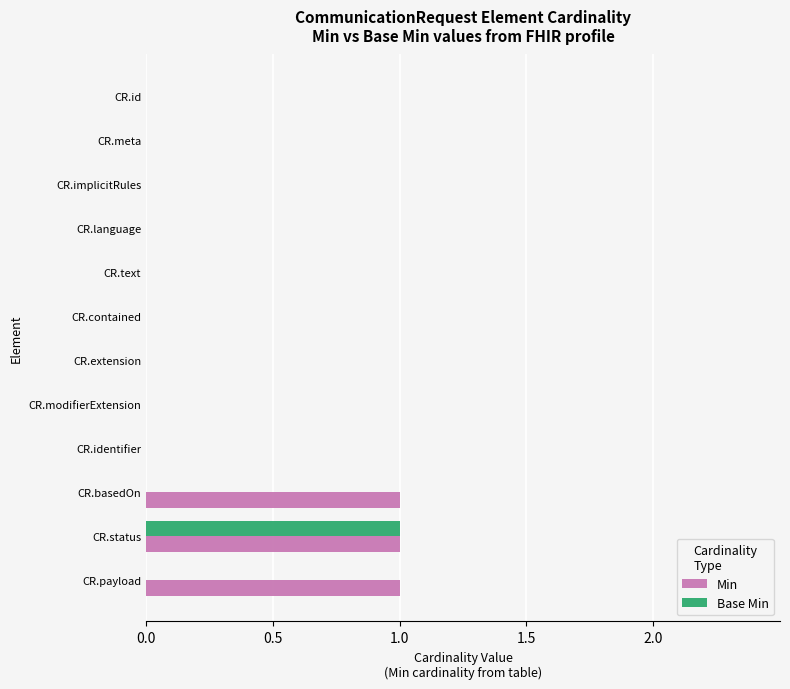

Which series has the largest total across all categories?

Min